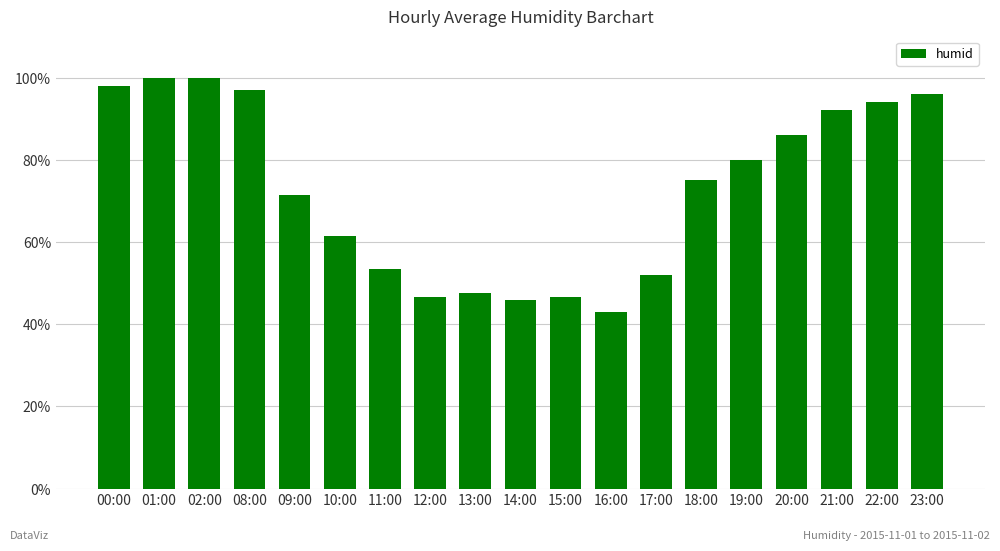

Between 10:00 and 13:00, which is larger?

10:00